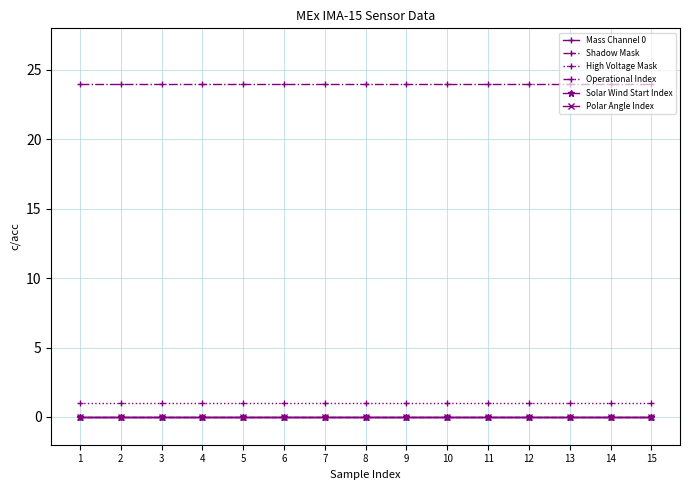

At 11, list the series in order from largest to smallest.

Operational Index, High Voltage Mask, Mass Channel 0, Shadow Mask, Solar Wind Start Index, Polar Angle Index